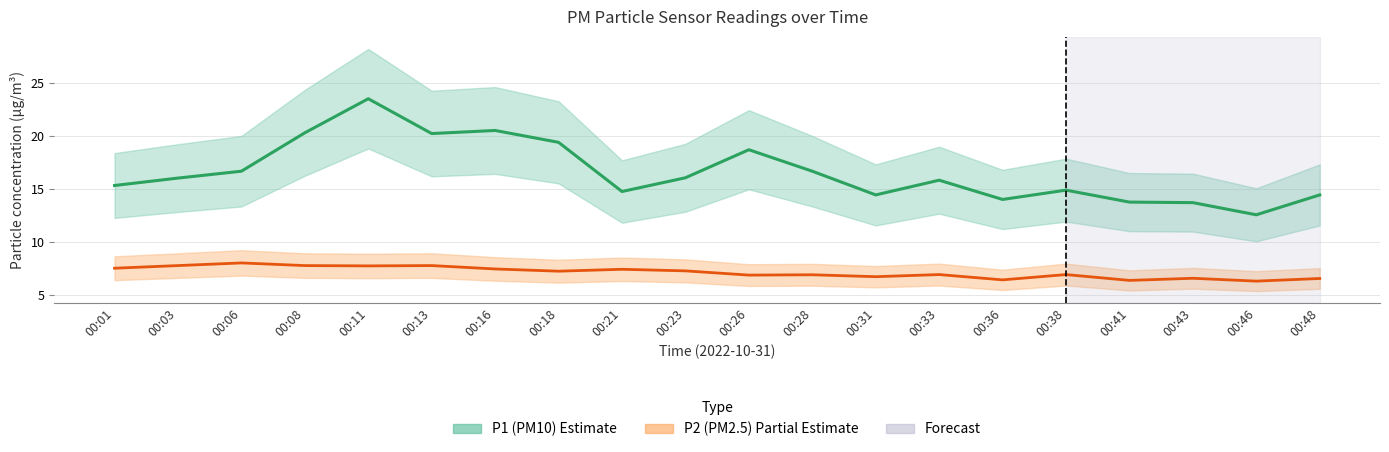

The P1 (PM10) Estimate series shows 19.4 at 00:18. True or false?

True